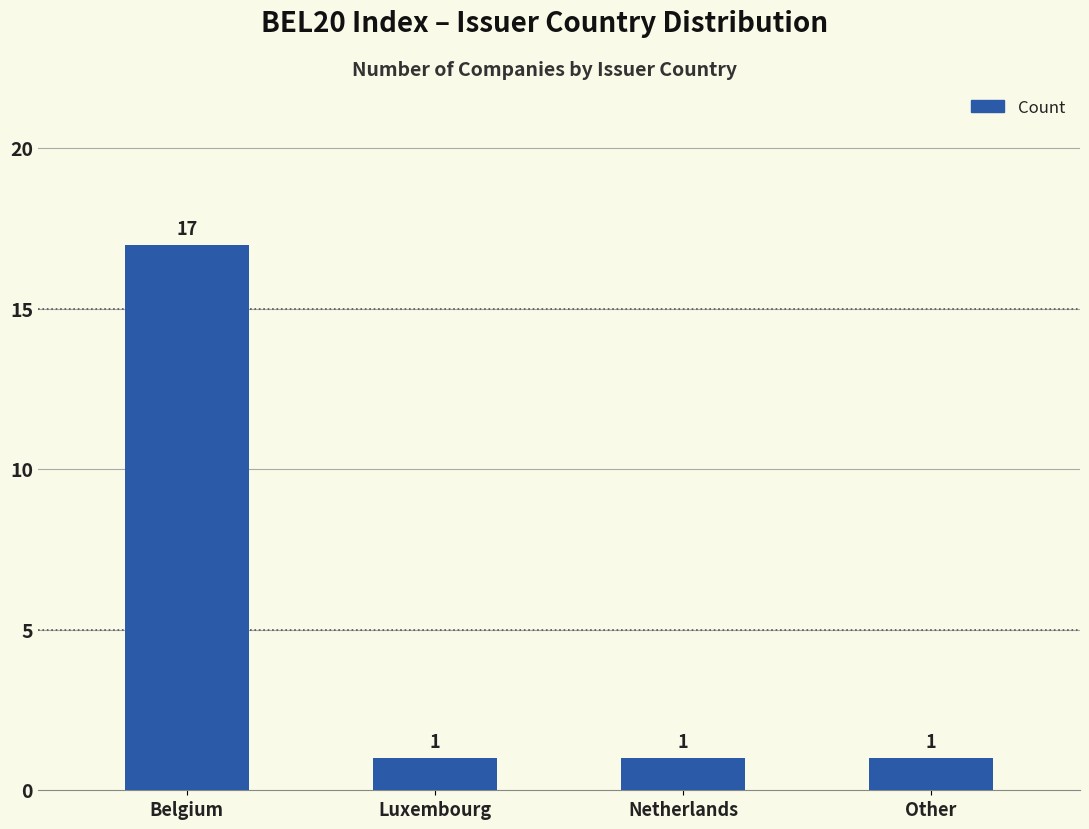

What is the ratio of the value at Netherlands to the value at Other?

1.0